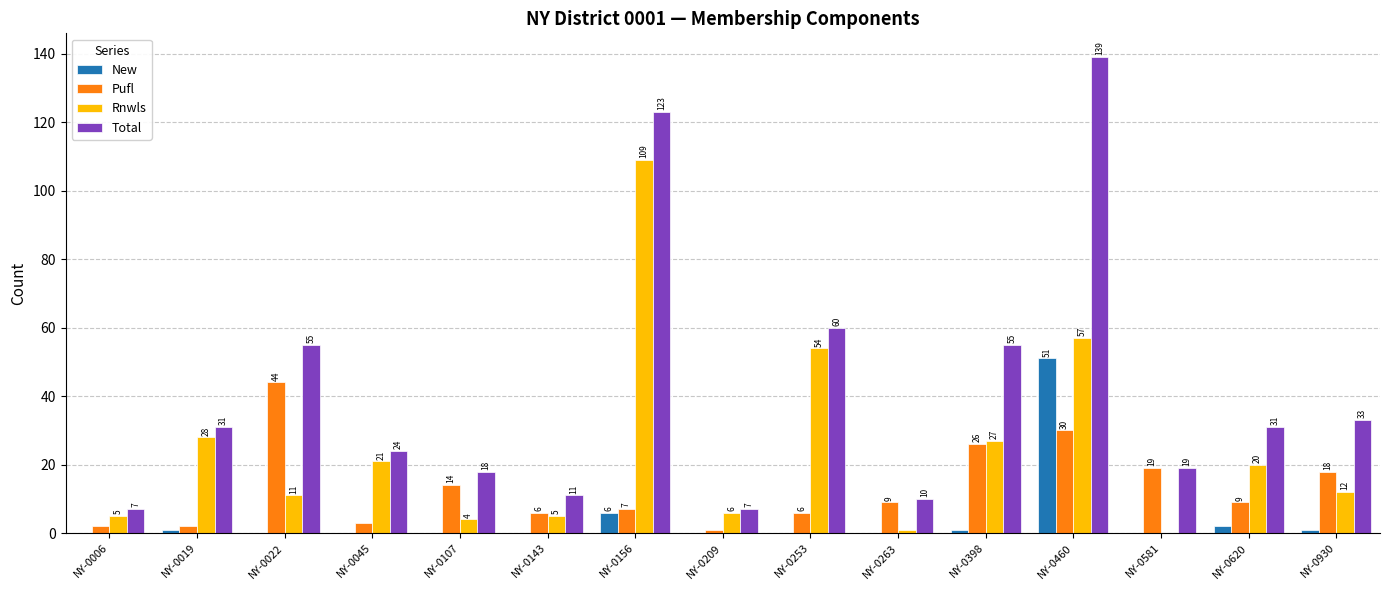

Does the chart contain stacked bars?

No